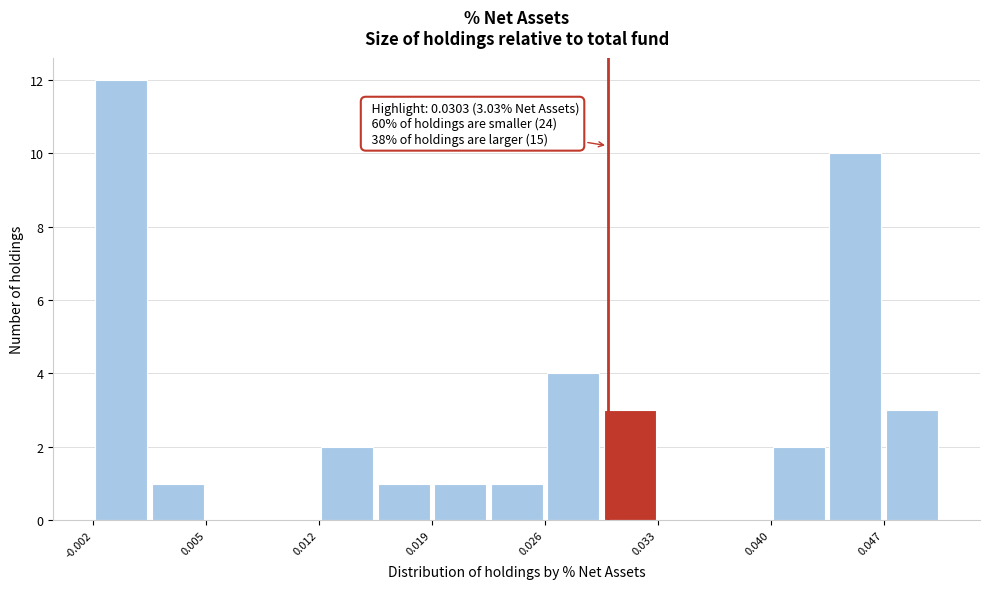

Read against the x-axis, roughly where is the centre of the tallest bar?

0.000